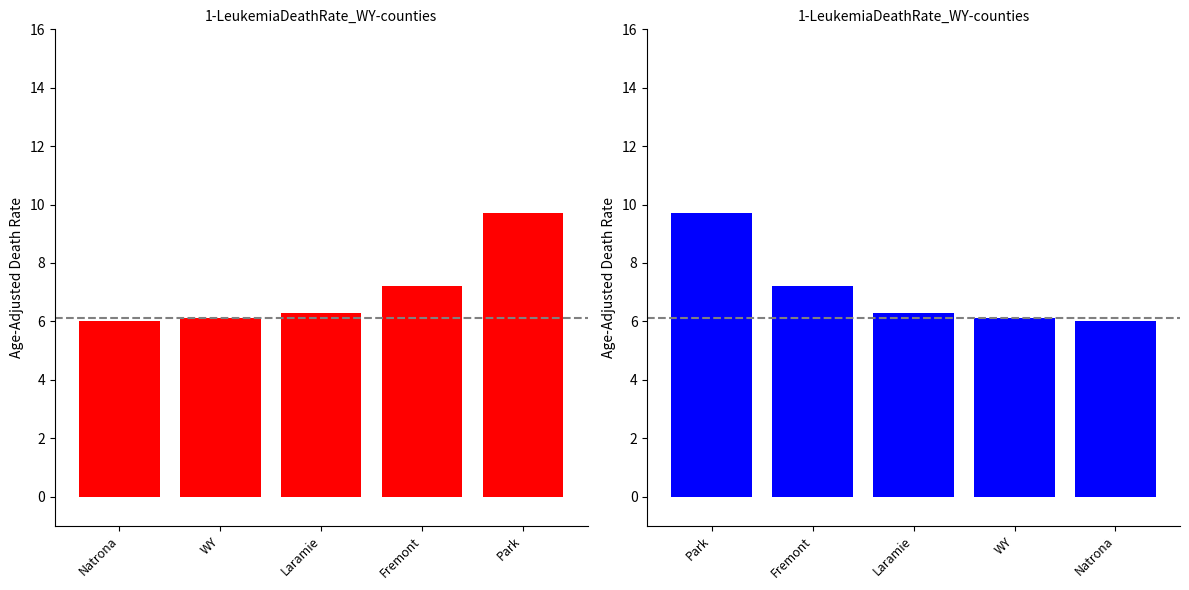

The chart shows a value of 13.9 at Park. True or false?

False